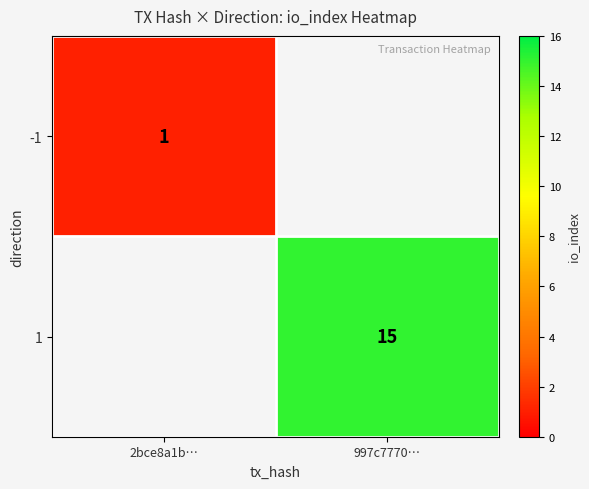

Count the number of data series in this chart.

2